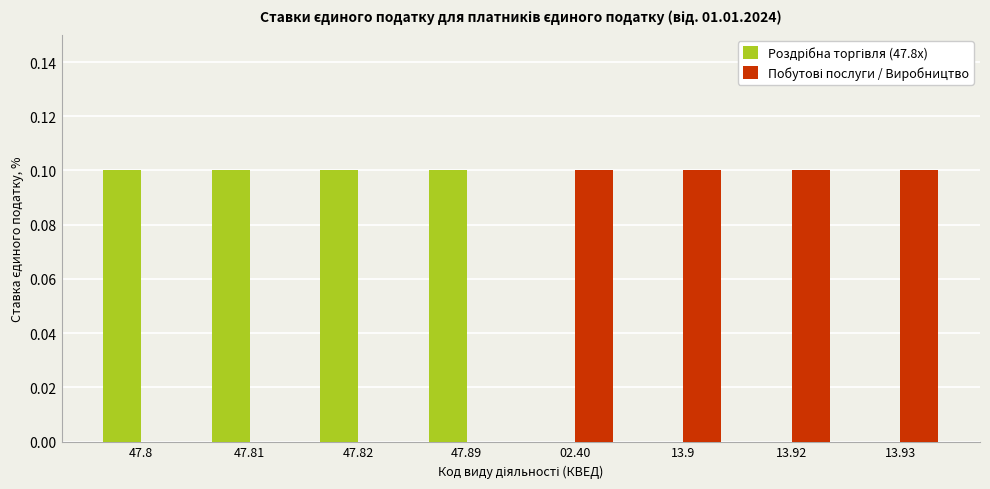

Which series has the largest range (max minus min)?

Роздрібна торгівля (47.8x)